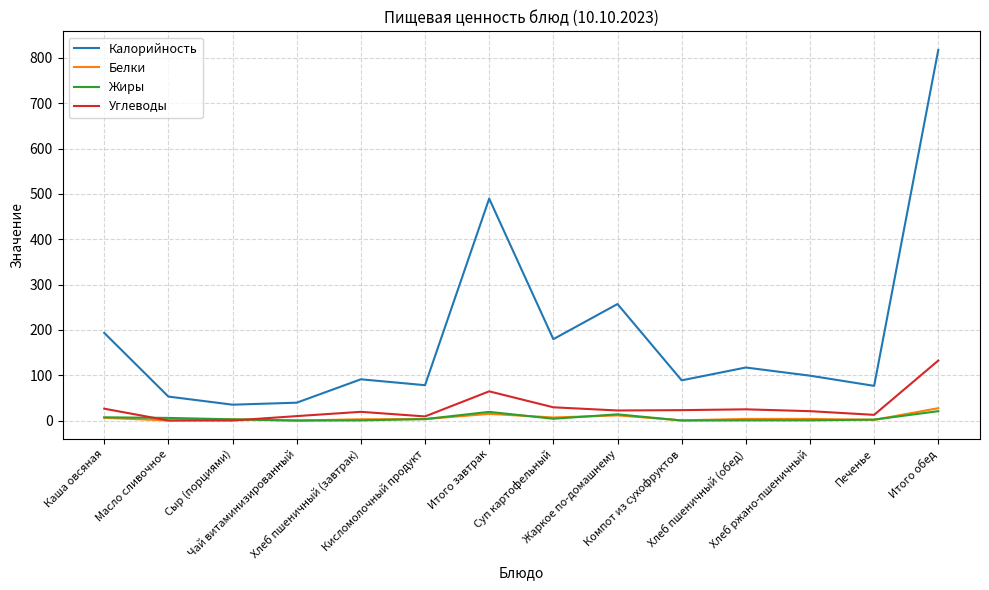

What is the approximate value of Белки at Итого обед?

27.3